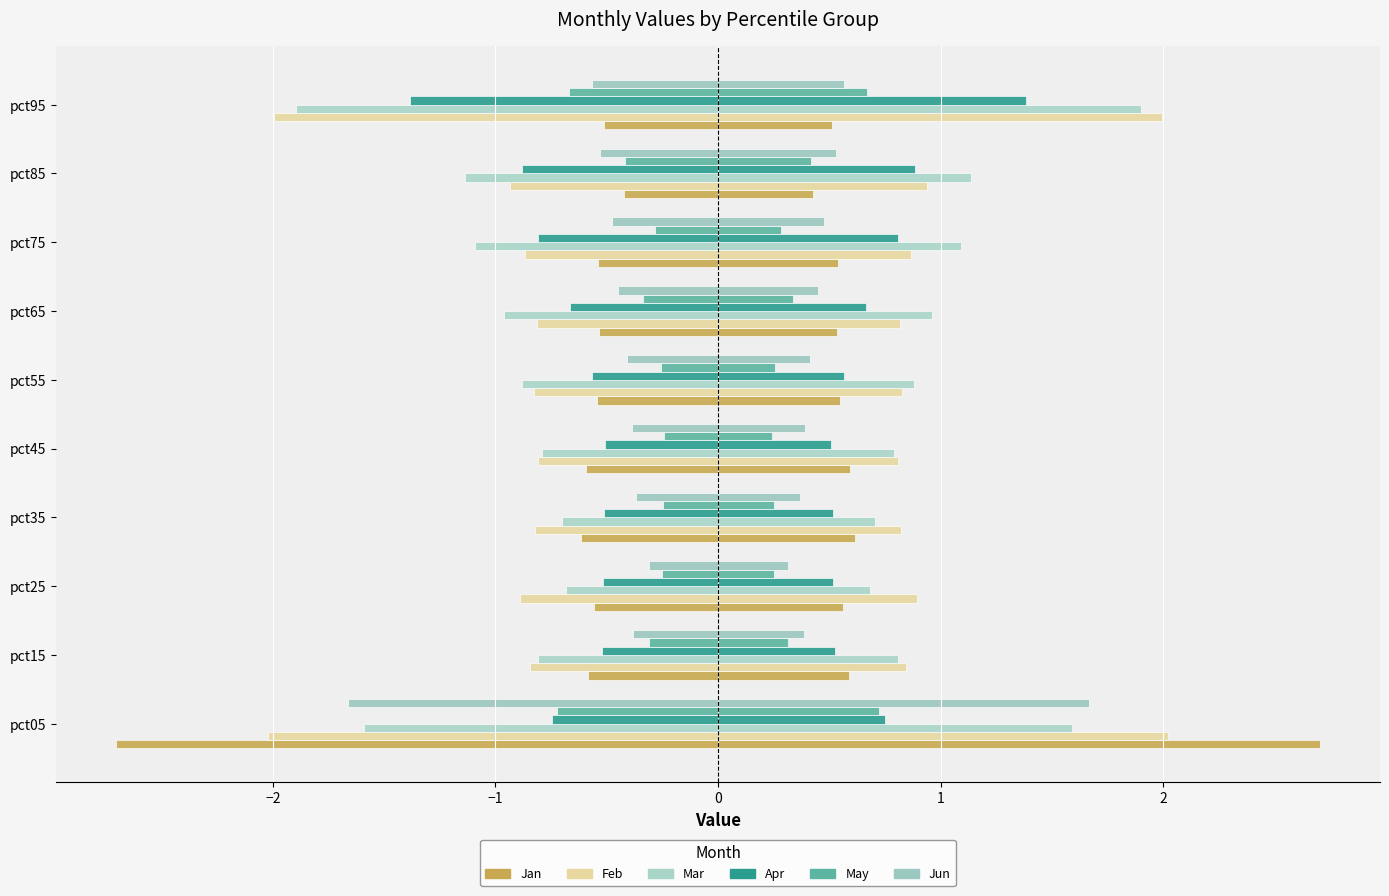

Reading left to right, extract all data points from this chart.

Jan: -2.7	-0.6	-0.6	-0.6	-0.6	-0.5	-0.5	-0.5	-0.4	-0.5
Feb: -2.0	-0.8	-0.9	-0.8	-0.8	-0.8	-0.8	-0.9	-0.9	-2.0
Mar: -1.6	-0.8	-0.7	-0.7	-0.8	-0.9	-1.0	-1.1	-1.1	-1.9
Apr: -0.7	-0.5	-0.5	-0.5	-0.5	-0.6	-0.7	-0.8	-0.9	-1.4
May: -0.7	-0.3	-0.3	-0.2	-0.2	-0.3	-0.3	-0.3	-0.4	-0.7
Jun: -1.7	-0.4	-0.3	-0.4	-0.4	-0.4	-0.4	-0.5	-0.5	-0.6